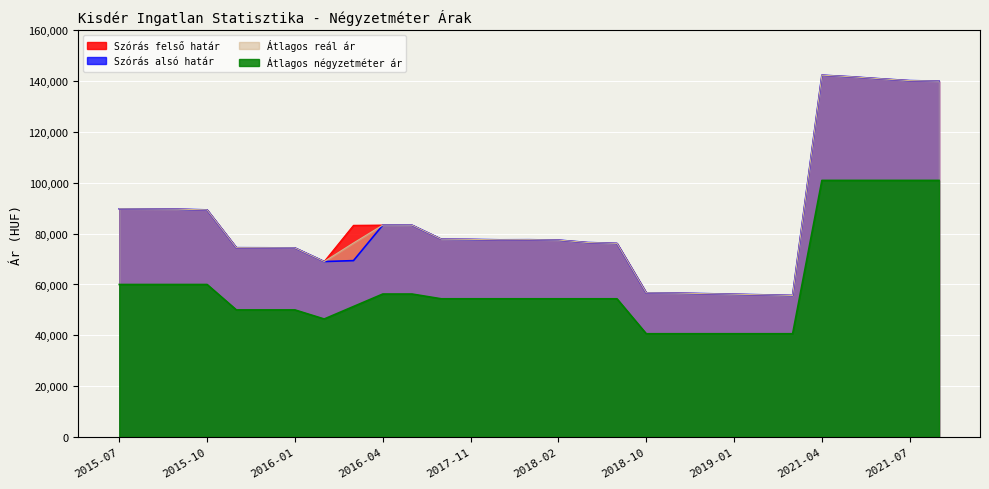

Which series has the widest spread of values?

Szórás felső határ